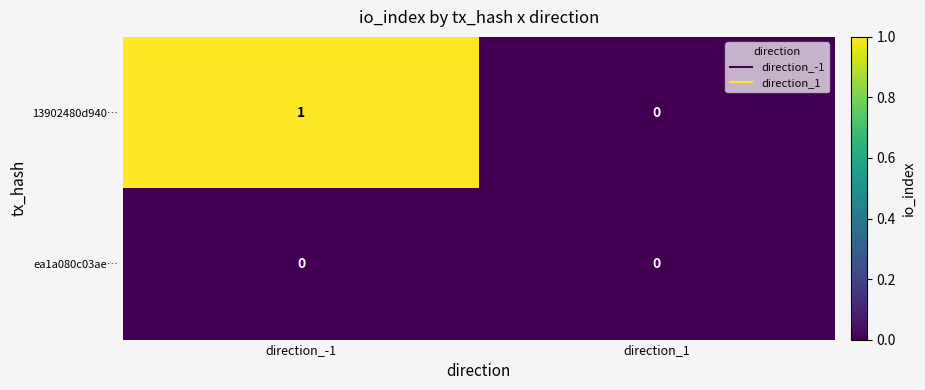

Which series has the widest spread of values?

13902480d940…